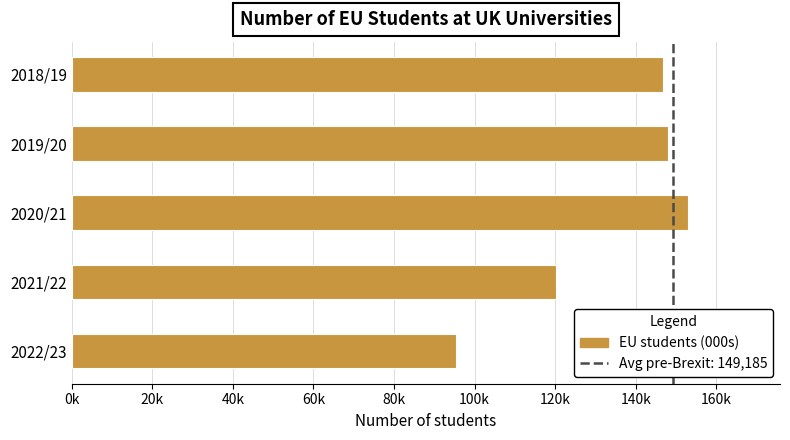

What is the average value?

132641